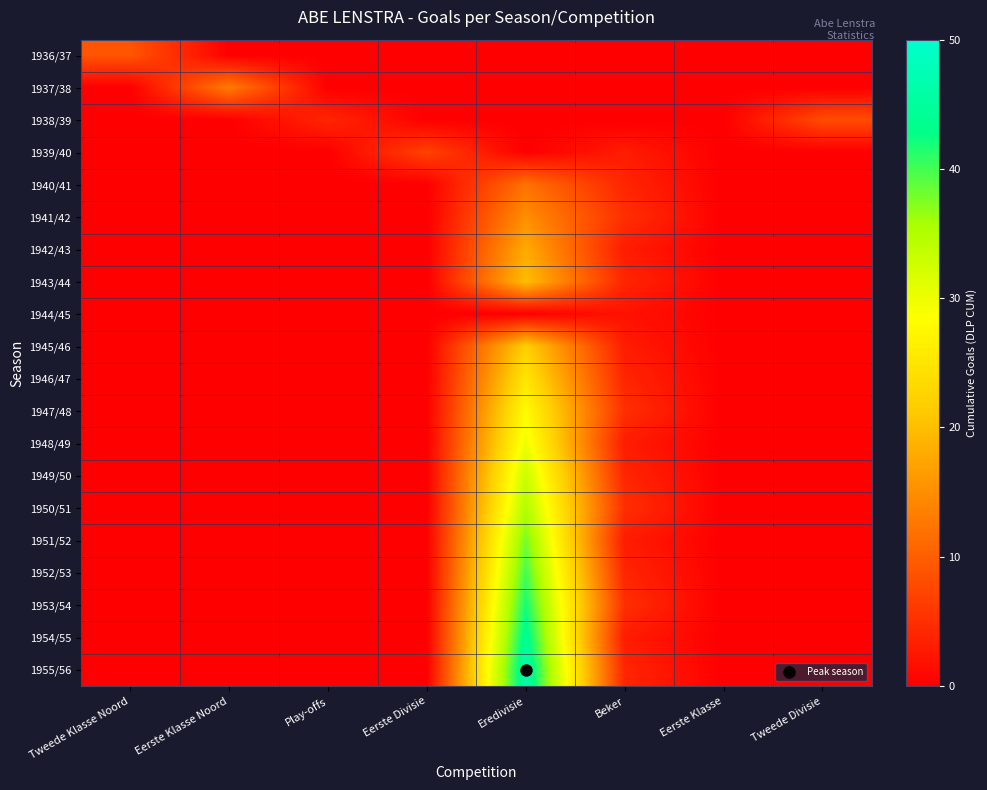

Which series changed the most between Eerste Divisie and Eredivisie?

1955/56